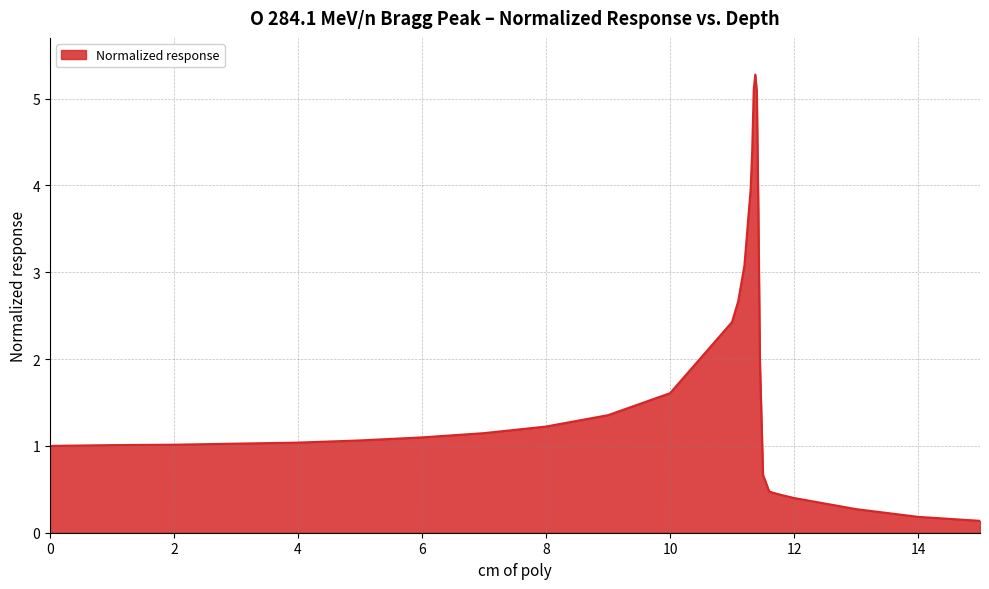

What is the greatest value displayed?

5.3